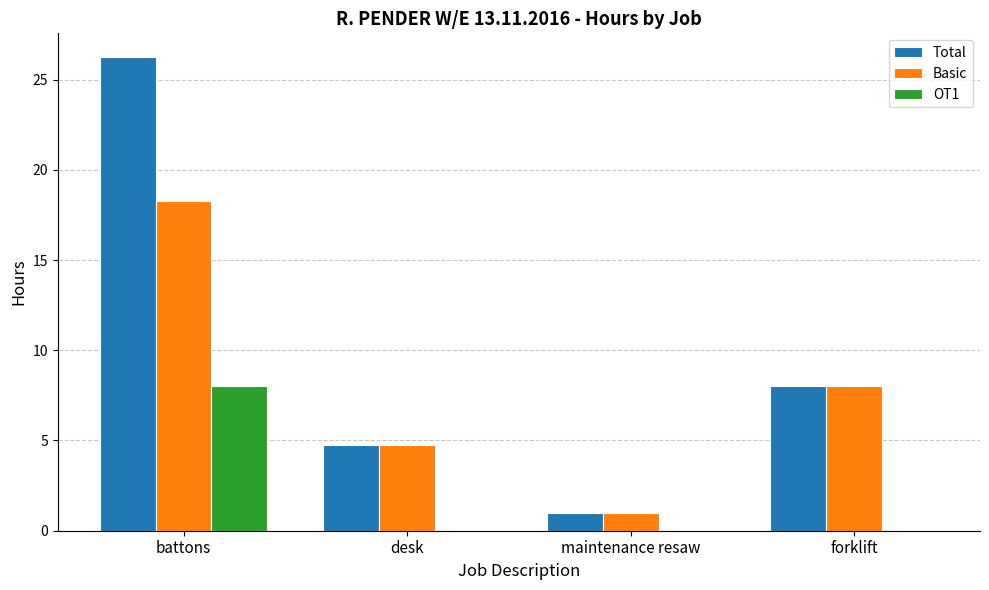

Which series changed the most between battons and maintenance resaw?

Total